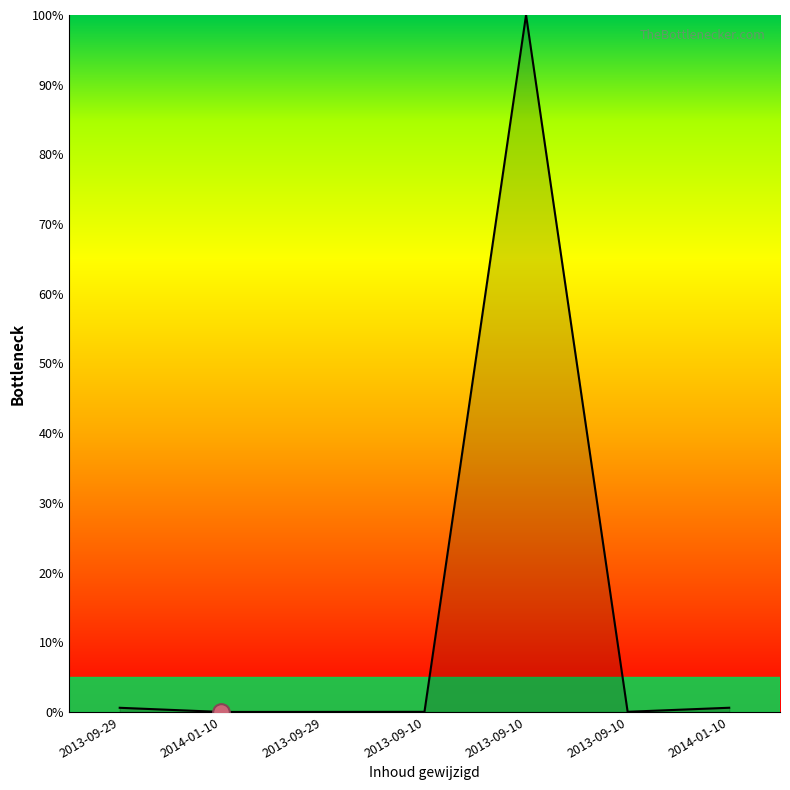

Rank the categories by value from highest to lowest.

2013-09-10, 2014-01-10, 2013-09-29, 2013-09-10, 2013-09-10, 2013-09-29, 2014-01-10